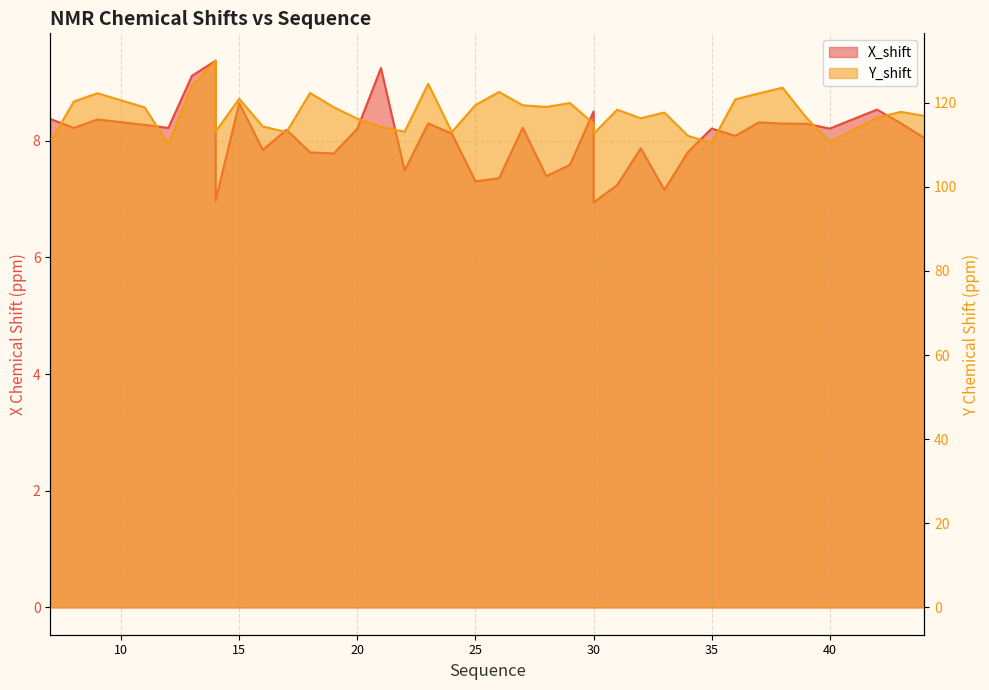

Which category has the highest value in the X_shift series?

14